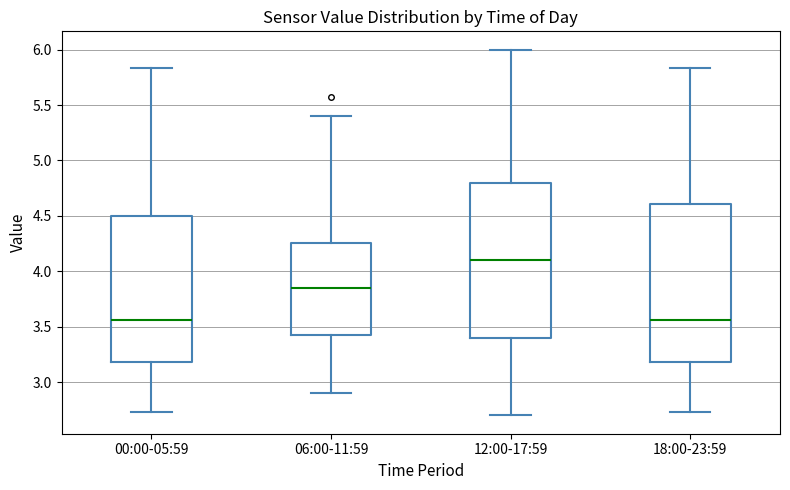

Which box has the highest median line?

12:00-17:59